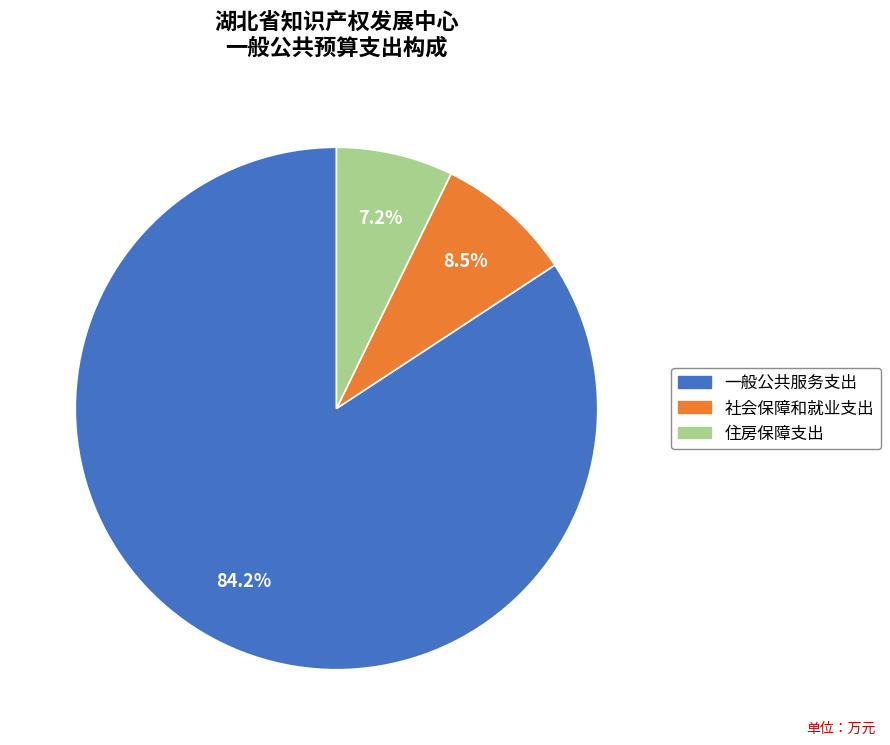

What is the majority slice?

一般公共服务支出